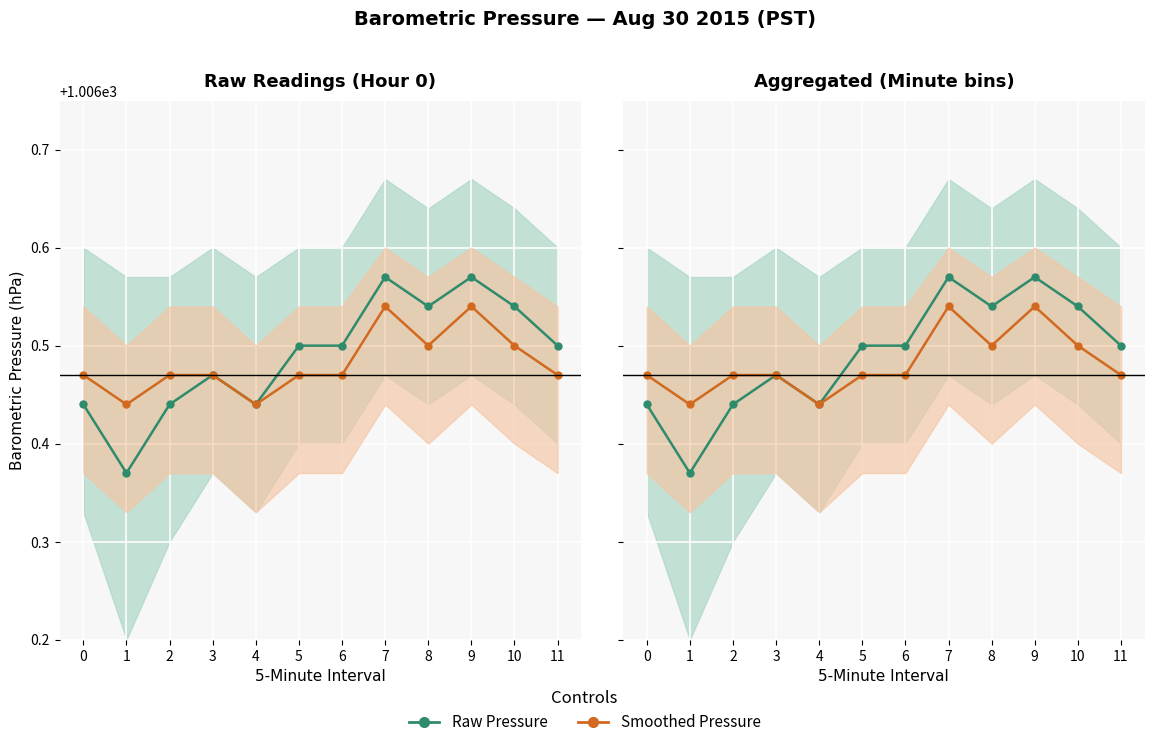

List the labels in order of Smoothed Pressure value, smallest first.

1, 4, 0, 2, 3, 5, 6, 11, 8, 10, 7, 9